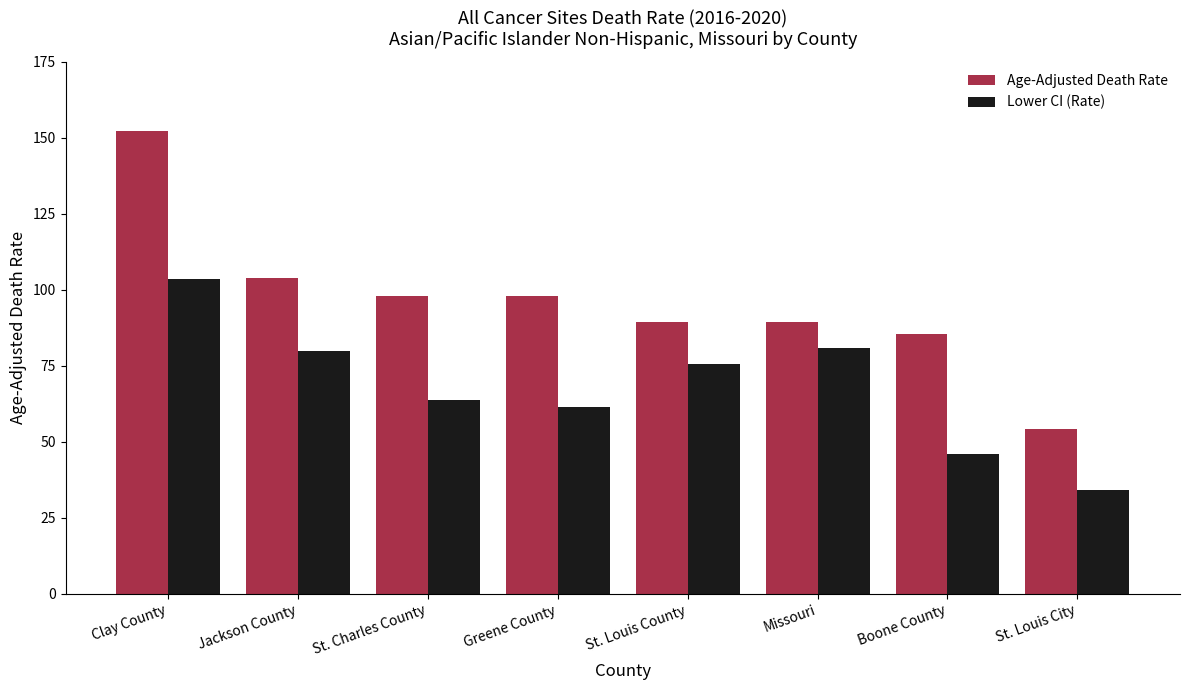

What position from the left is Jackson County?

2